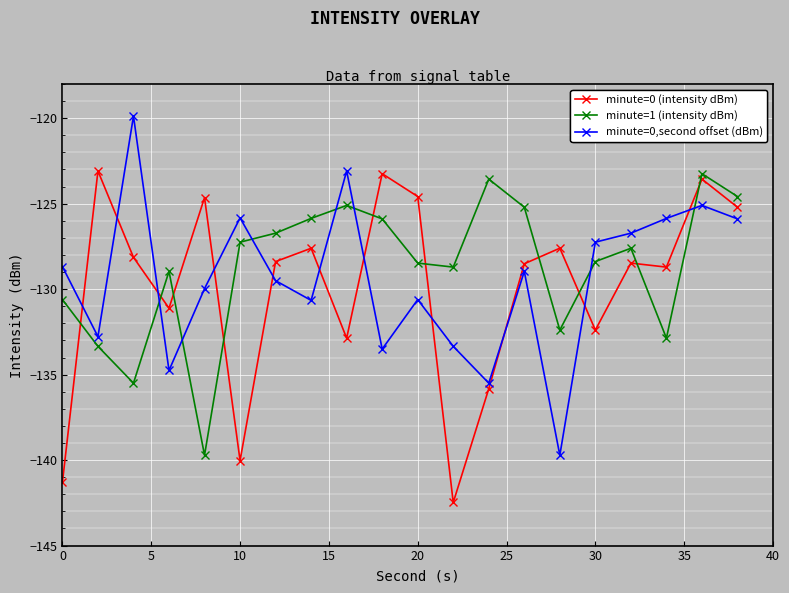

What is the sum of all minute=0,second offset (dBm) values?

-2587.6